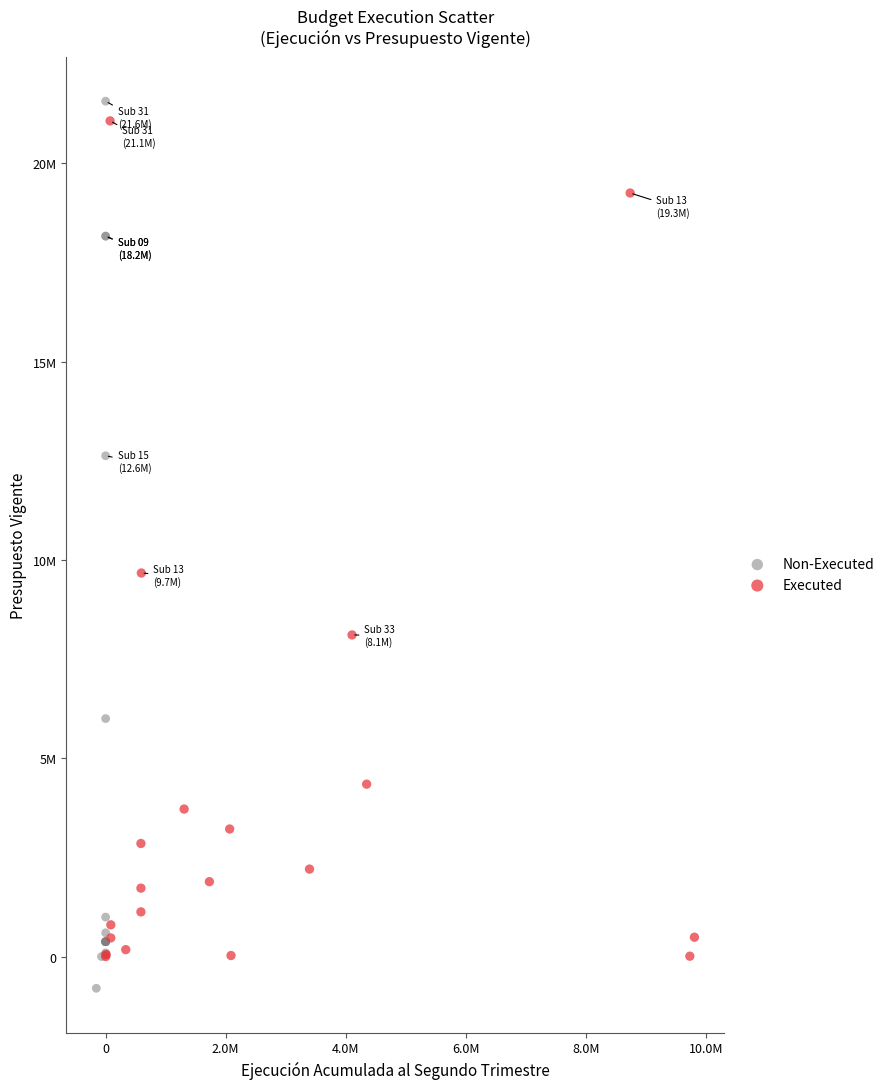

Which series has the largest Y range (max minus min)?

Non-Executed